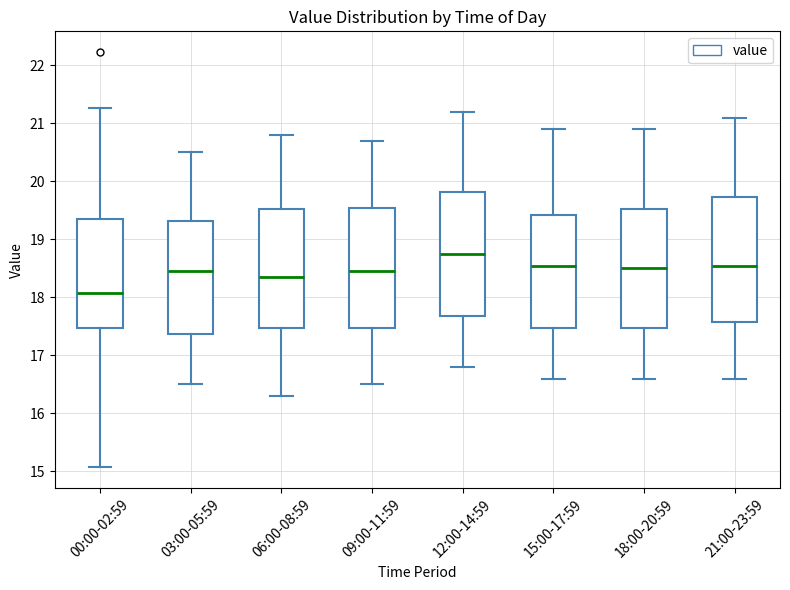

Reading left to right, read every box against the y-axis: the position of its median line, the range the box covers, and the ends of its whiskers. The values are not printed on the chart, so give them approximately, as read against the axis.

00:00-02:59: median 18.1, box 17.5 to 19.4, whiskers 15.1 to 21.3
03:00-05:59: median 18.5, box 17.4 to 19.3, whiskers 16.5 to 20.5
06:00-08:59: median 18.4, box 17.5 to 19.5, whiskers 16.3 to 20.8
09:00-11:59: median 18.5, box 17.5 to 19.6, whiskers 16.5 to 20.7
12:00-14:59: median 18.8, box 17.7 to 19.8, whiskers 16.8 to 21.2
15:00-17:59: median 18.6, box 17.5 to 19.4, whiskers 16.6 to 20.9
18:00-20:59: median 18.5, box 17.5 to 19.5, whiskers 16.6 to 20.9
21:00-23:59: median 18.6, box 17.6 to 19.7, whiskers 16.6 to 21.1